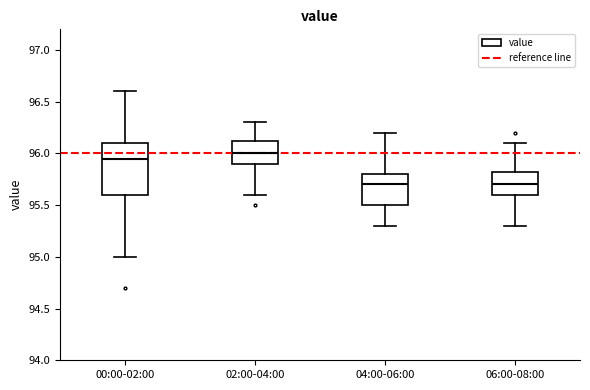

Where is the upper edge of the box for 04:00-06:00 on the y-axis? The values are not printed on the chart, so give them approximately, as read against the axis.

95.80